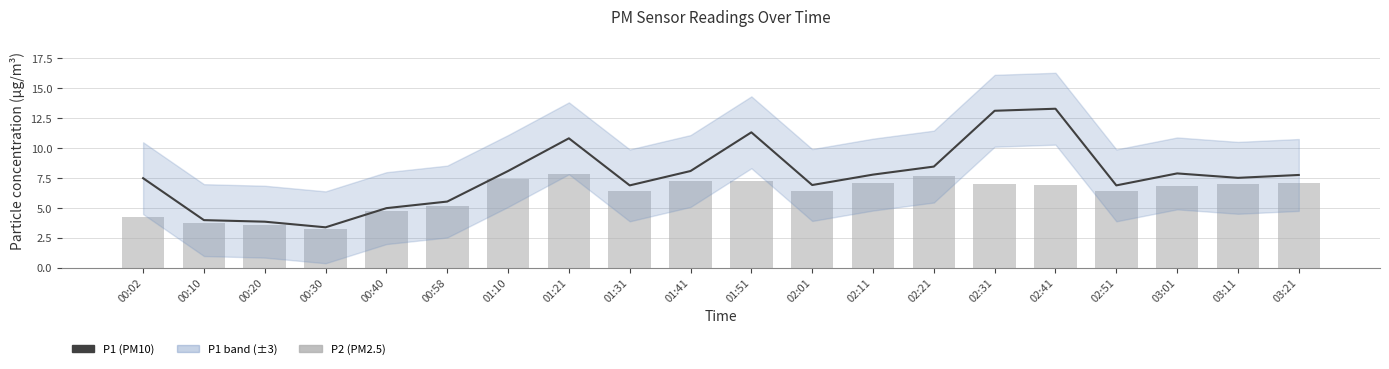

What is the label of the 10th bar from the left?

01:41